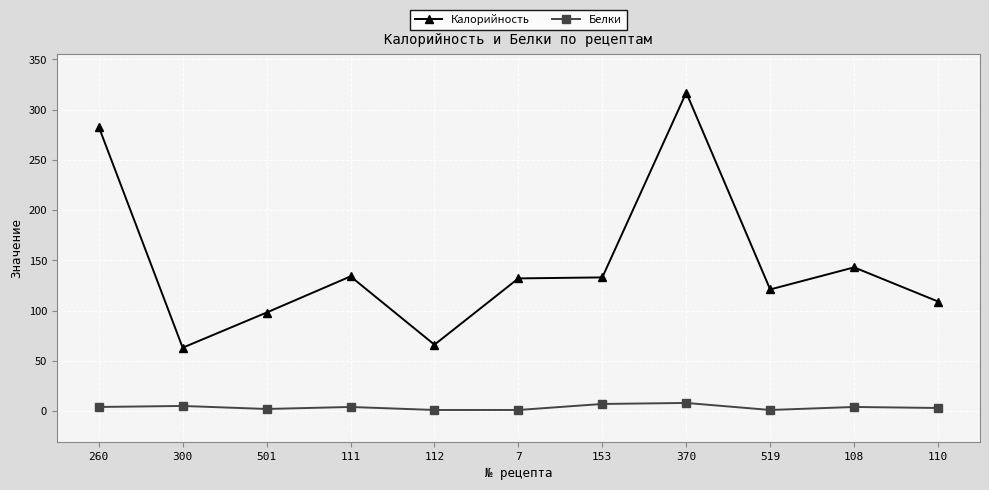

At 501, list the series in order from smallest to largest.

Белки, Калорийность